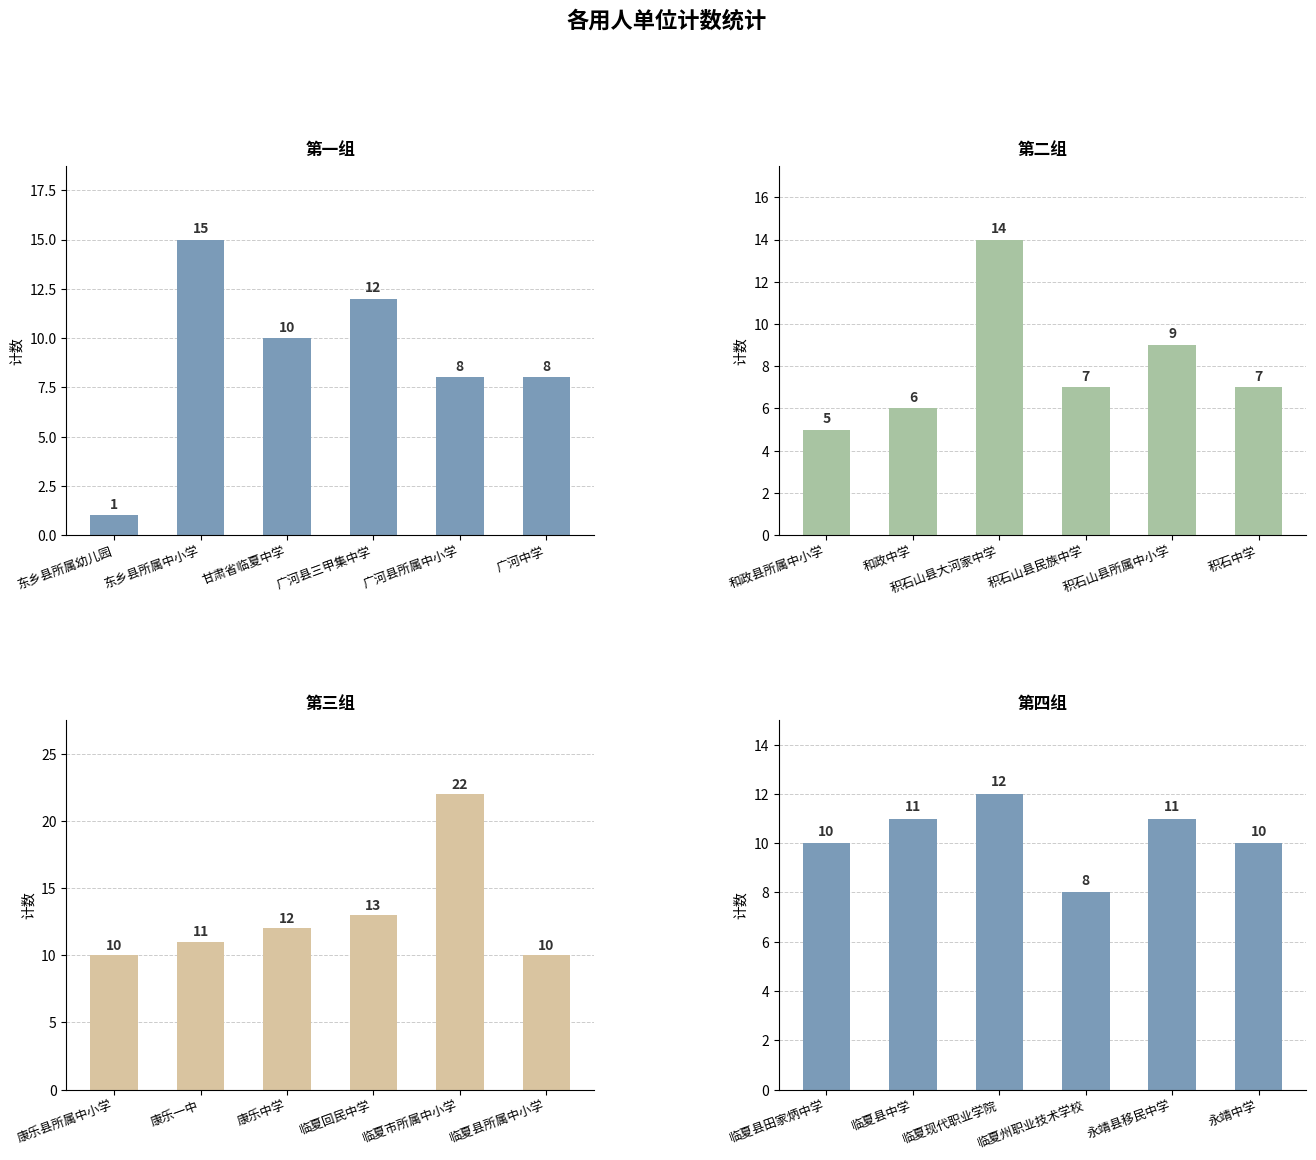

At which category is the sum across all series the highest?

广河县所属中小学